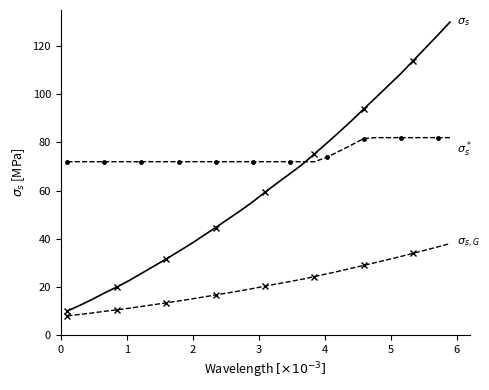

What is the maximum value shown in the chart?

130.0